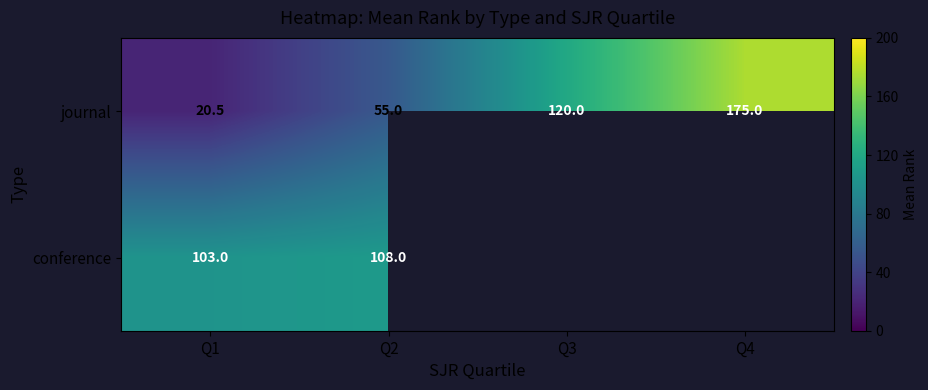

Rank the categories by journal value from lowest to highest.

Q1, Q2, Q3, Q4